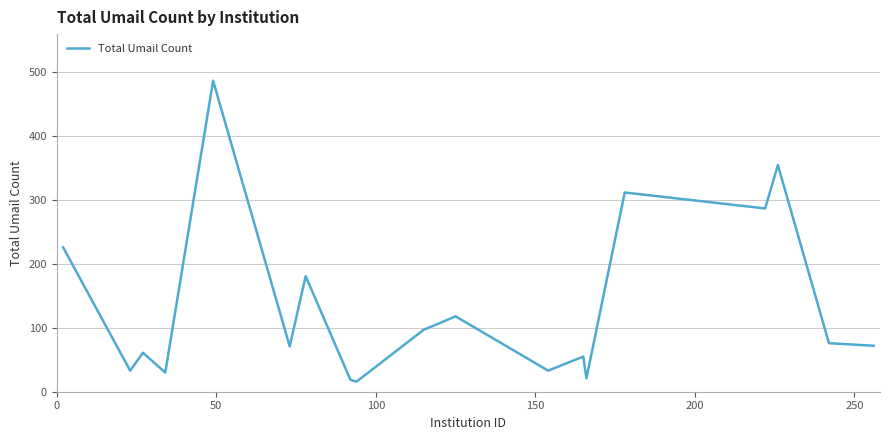

What is the difference between the maximum and minimum values?

471